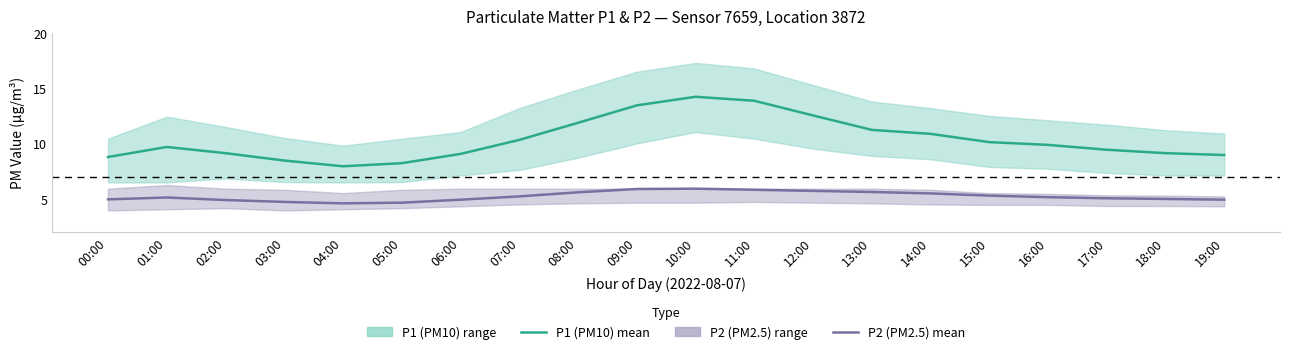

What is the label of the 19th point from the right?

01:00